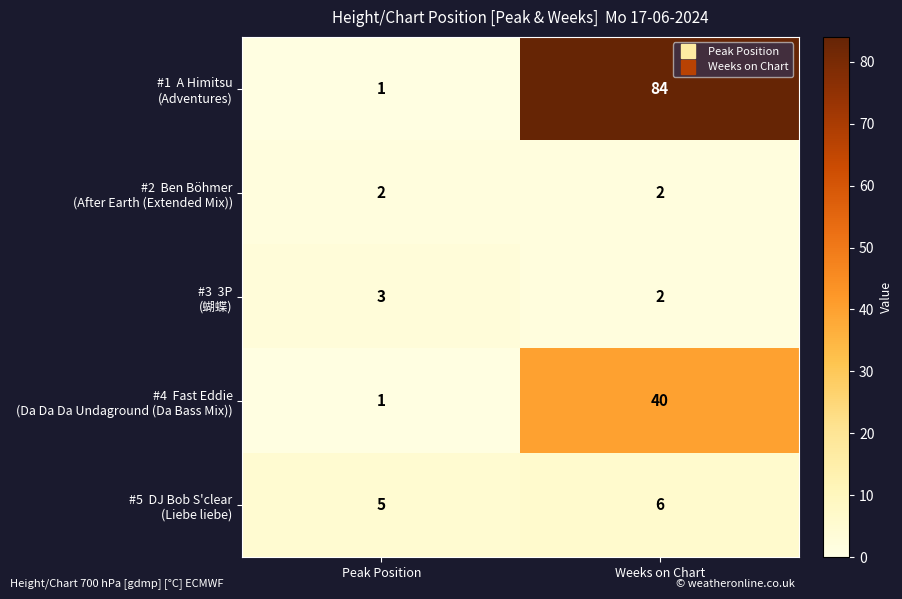

Which category has the highest value across all series?

Weeks on Chart